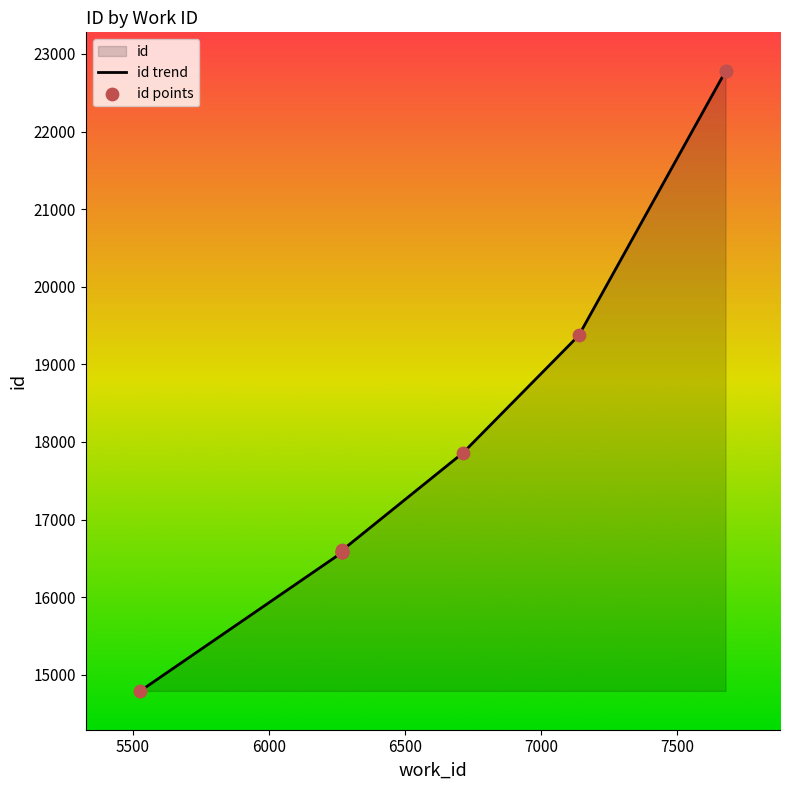

Which series contains the highest Y value?

id trend